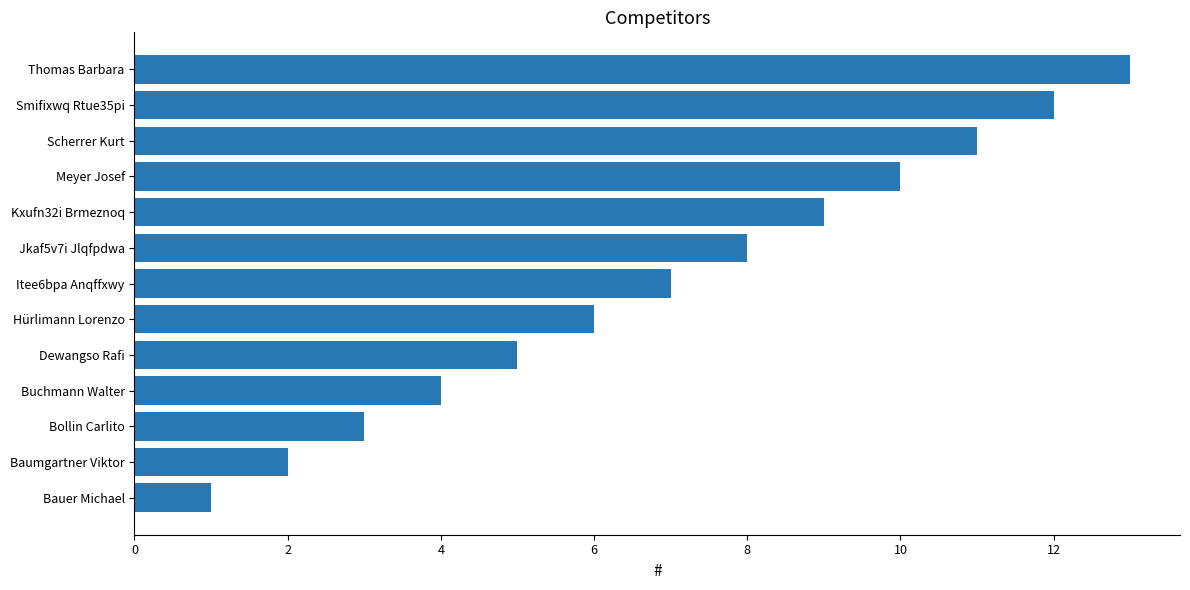

What is the difference between the second highest and second lowest values?

10